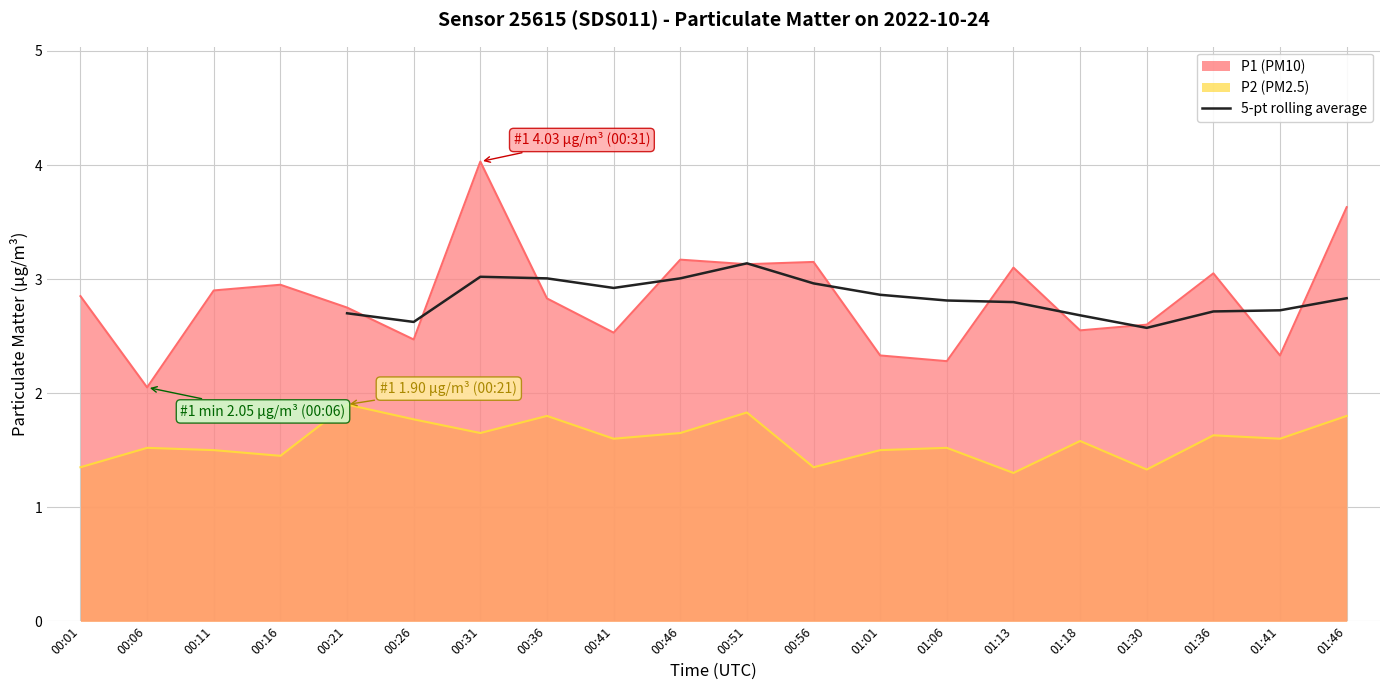

At which category does P1 reach its first local peak?

00:16